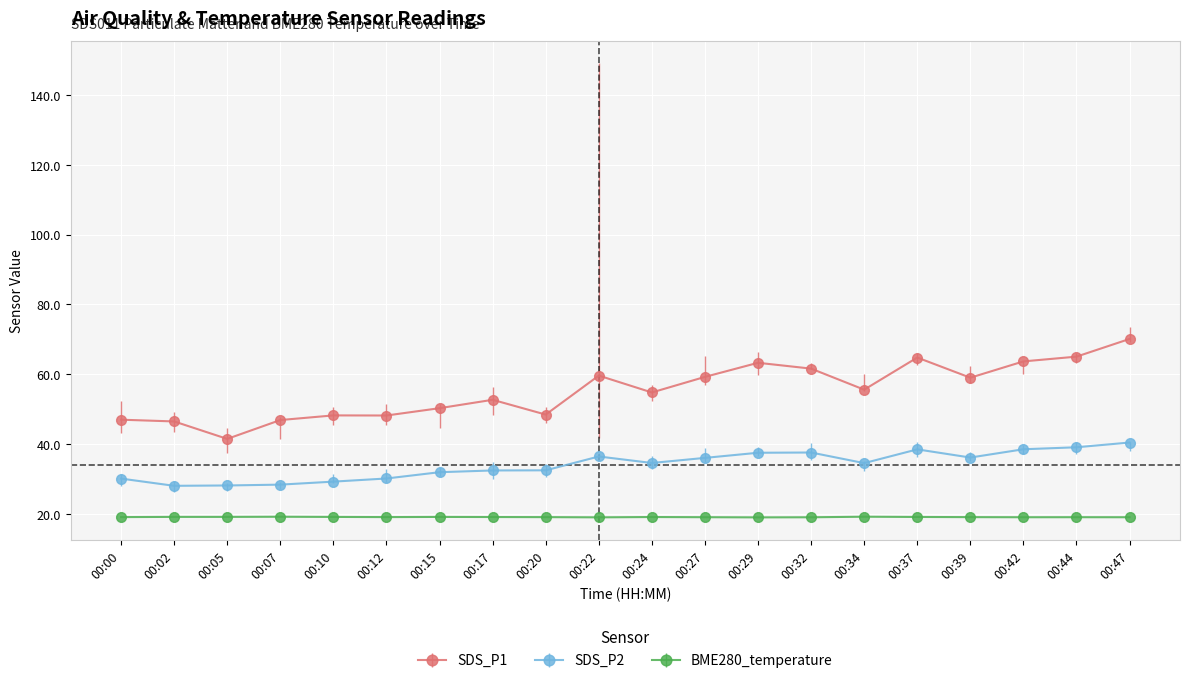

True or false: BME280_temperature and SDS_P2 cross at least once.

False